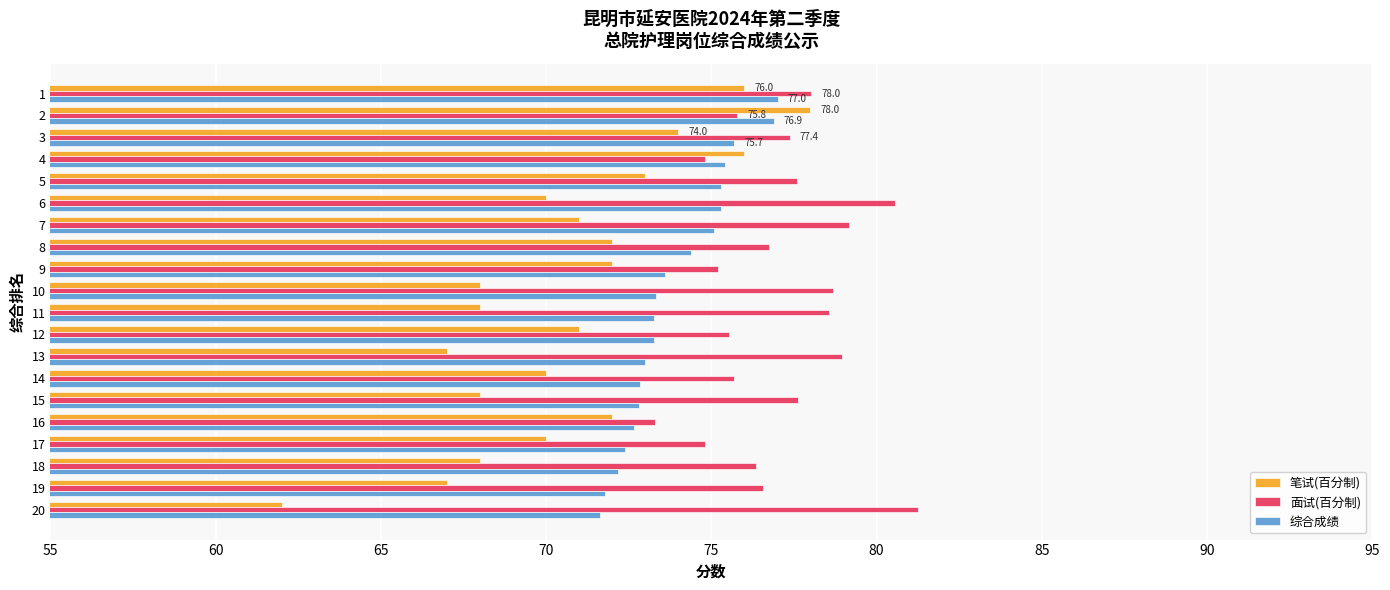

Which series has the largest total across all categories?

面试(百分制)